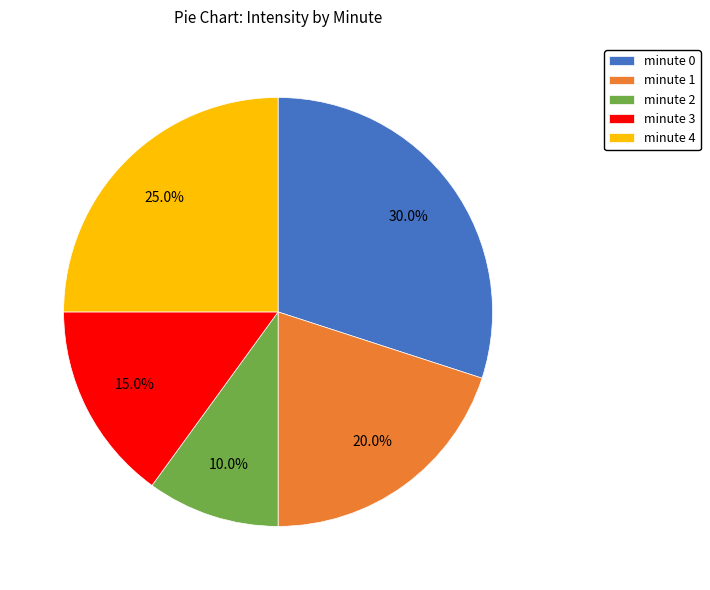

To the nearest percent, what portion does minute 4 represent?

25%